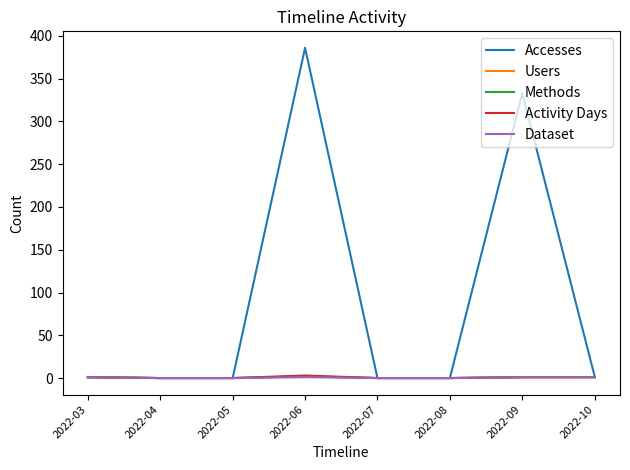

True or false: Methods and Dataset cross at least once.

False